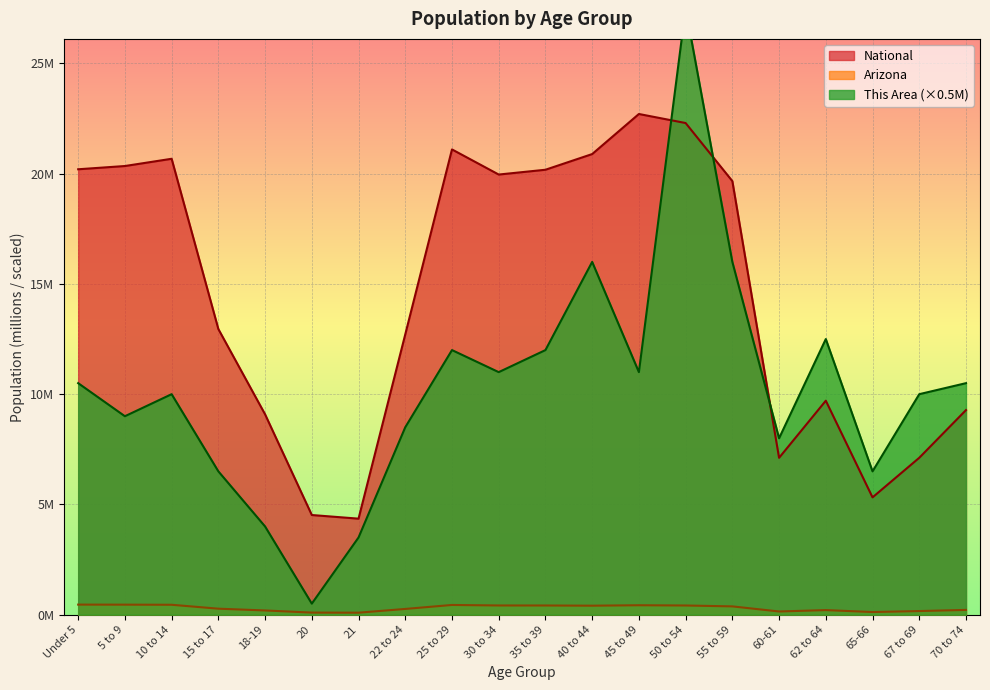

Read the Arizona value at Under 5.

0.5